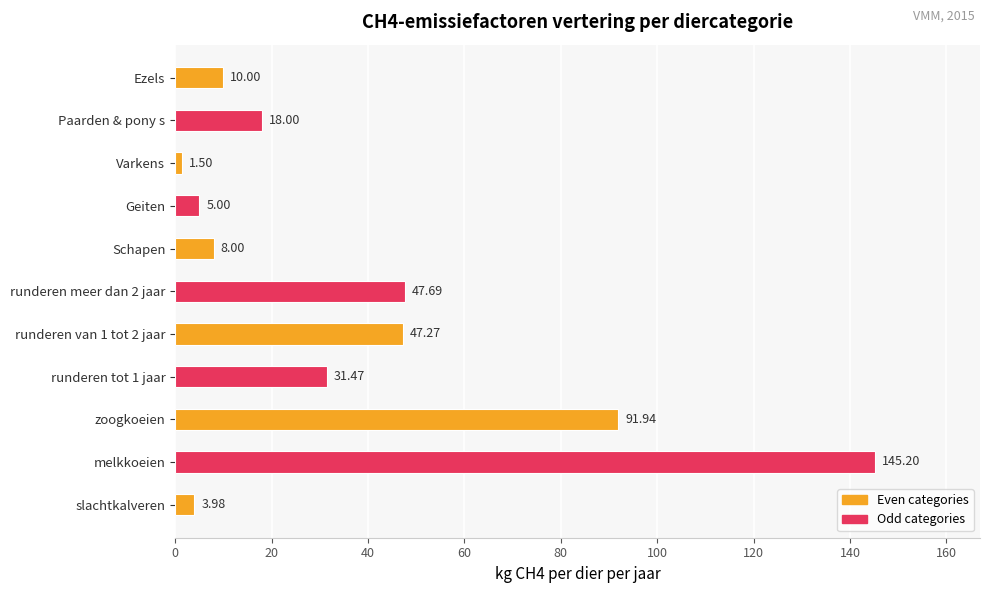

How many bars are there in total?

11